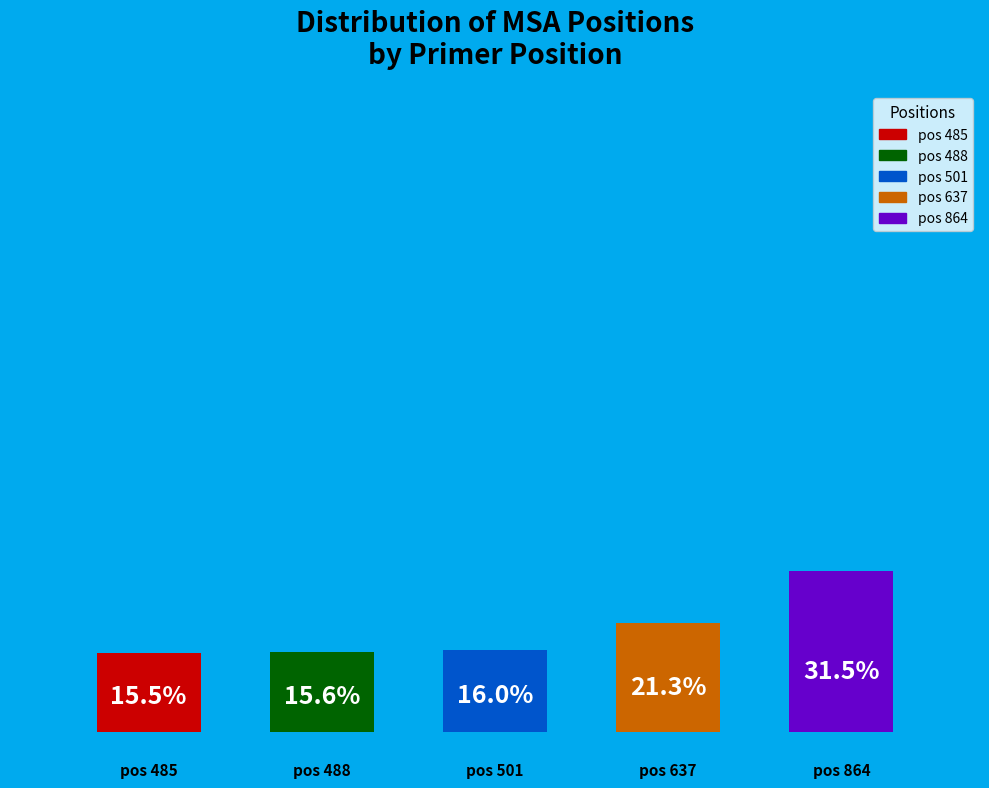

Is there a majority slice in this chart?

No